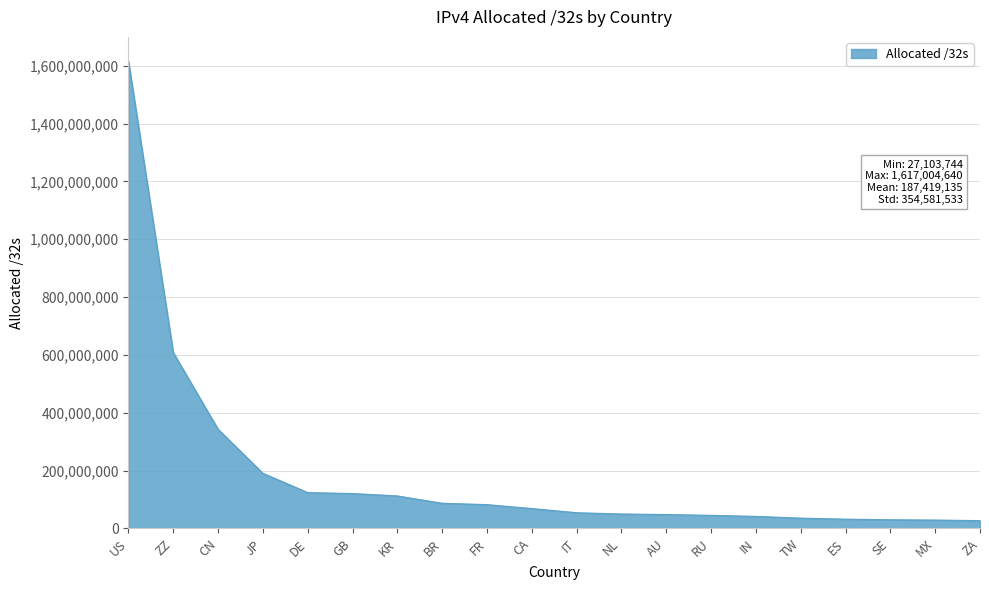

What is the minimum value shown in the chart?

27103744